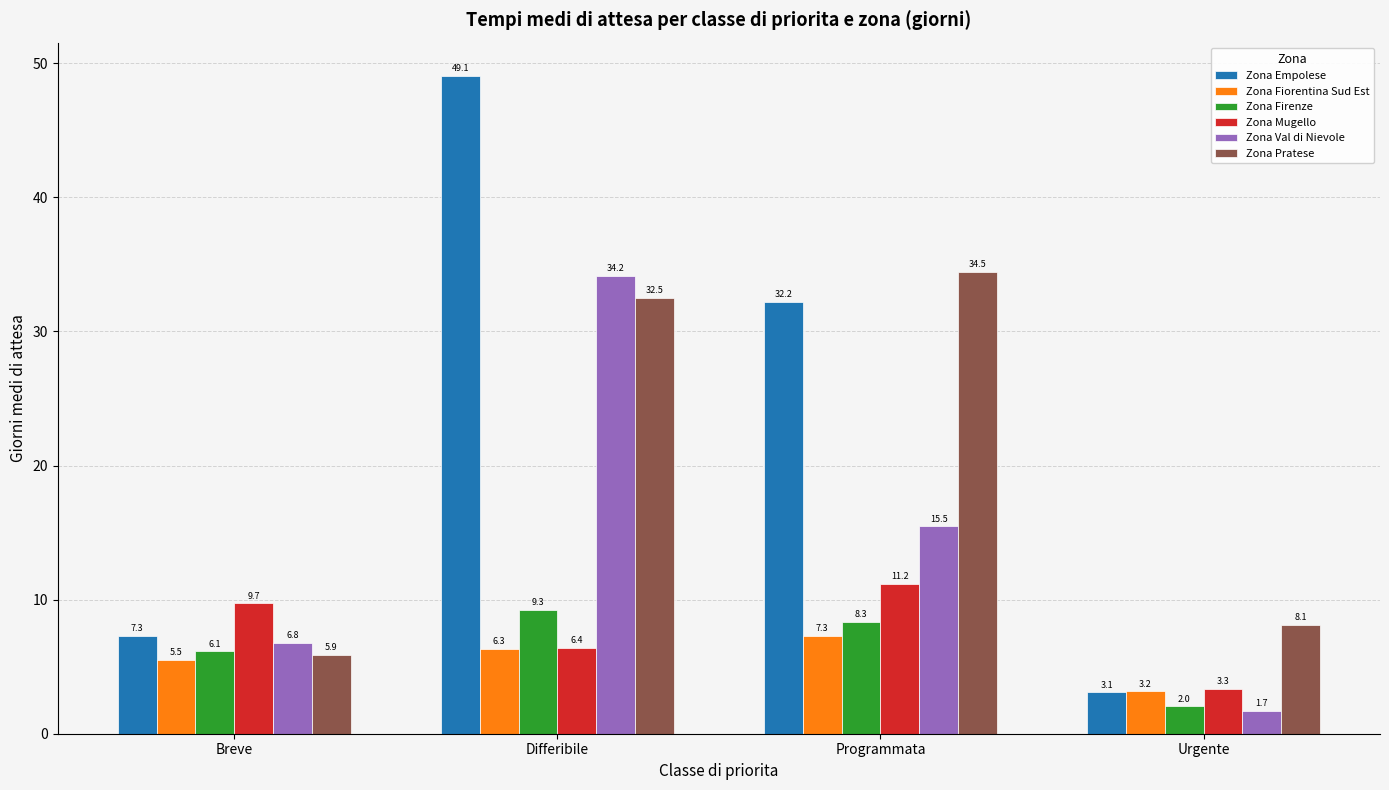

List the series in order of their peak value, highest first.

Zona Empolese, Zona Pratese, Zona Val di Nievole, Zona Mugello, Zona Firenze, Zona Fiorentina Sud Est